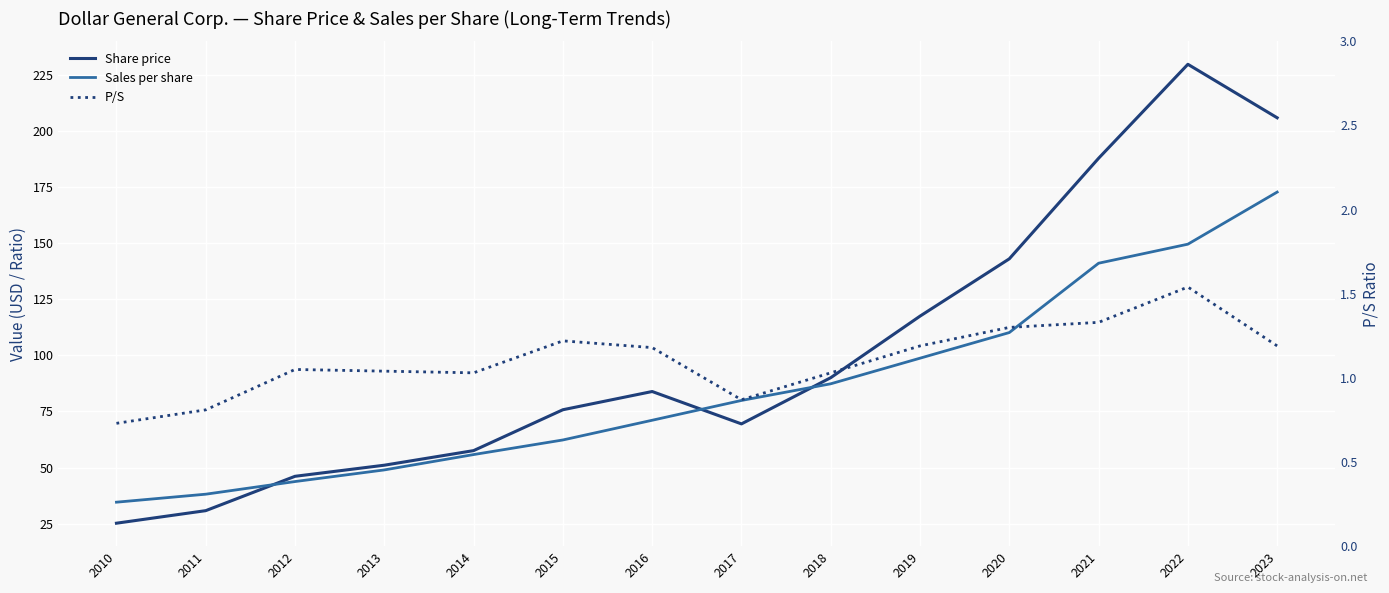

Between 2013 and 2019, which series saw the biggest shift?

Share price